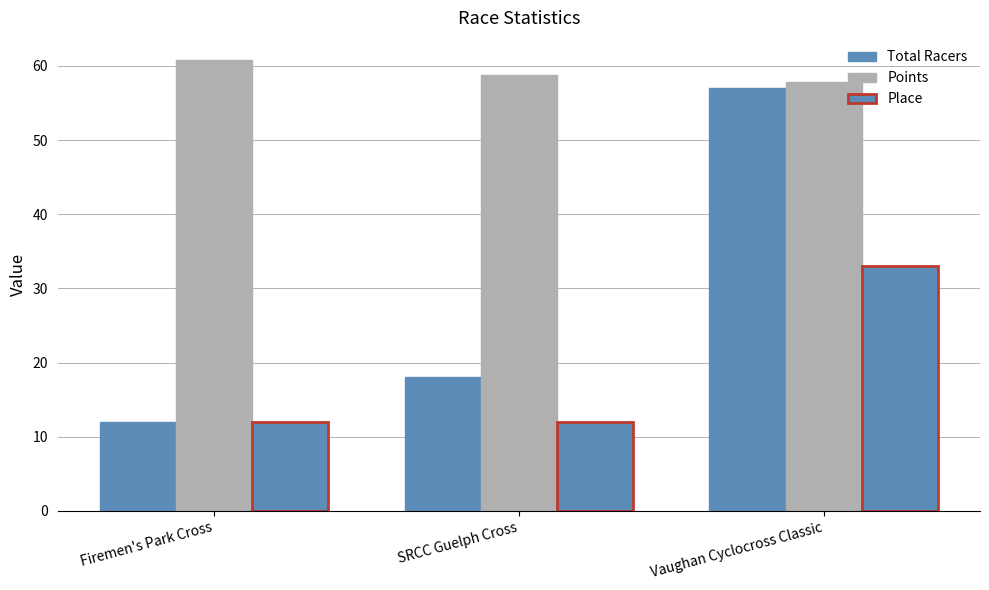

Does the chart contain any negative values?

No